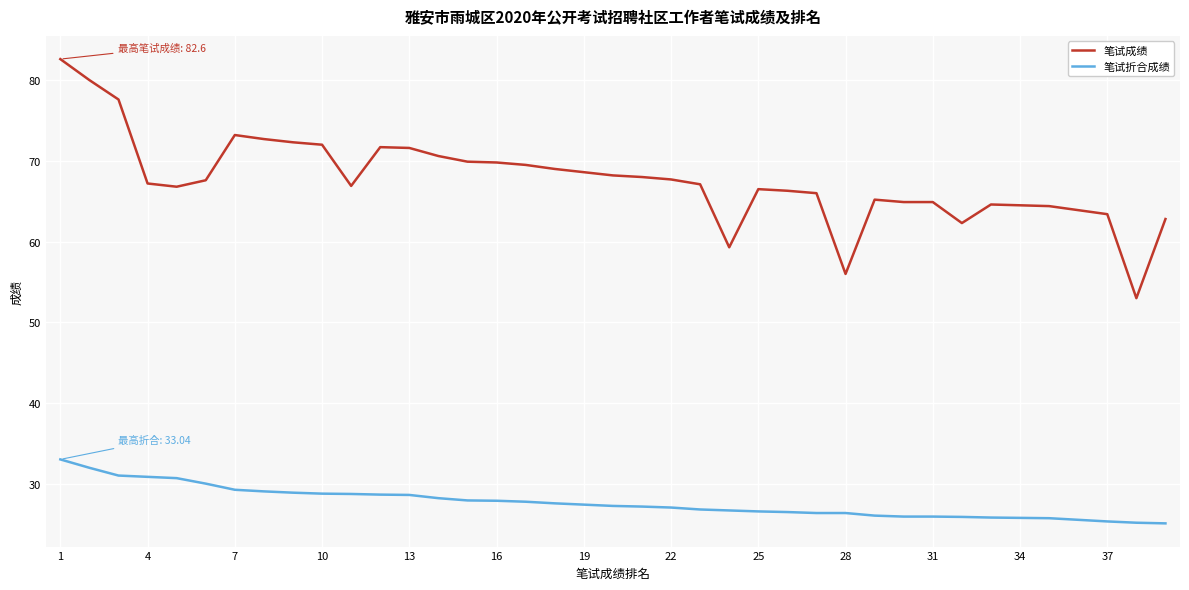

List the series in order of their peak value, lowest first.

笔试折合成绩, 笔试成绩